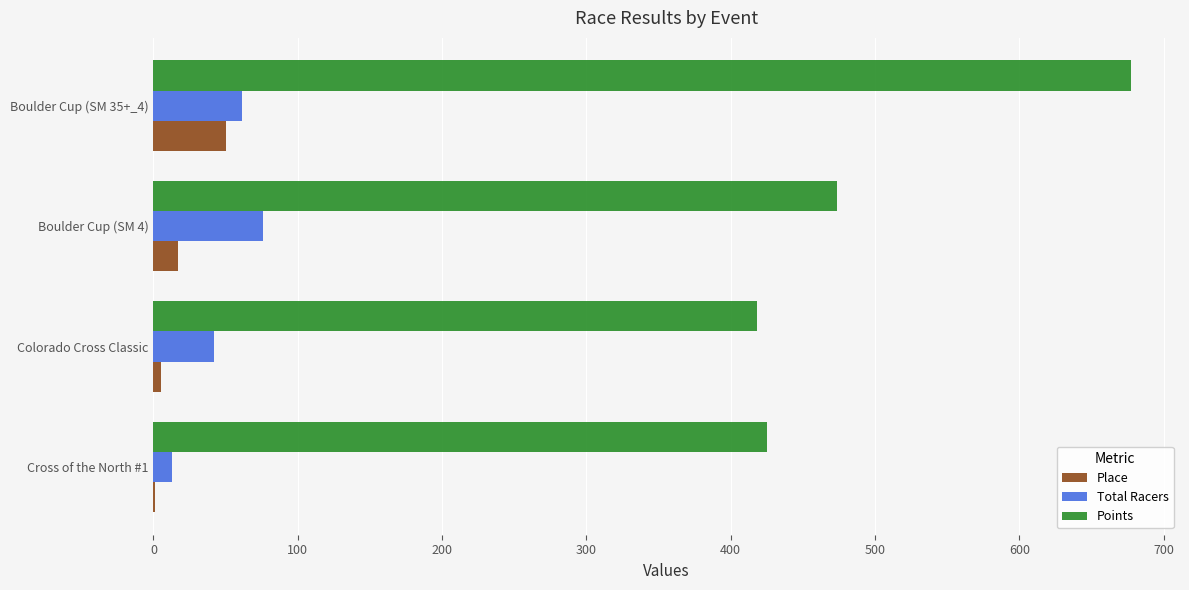

Which series changed the most between Cross of the North #1 and Boulder Cup (SM 4)?

Total Racers